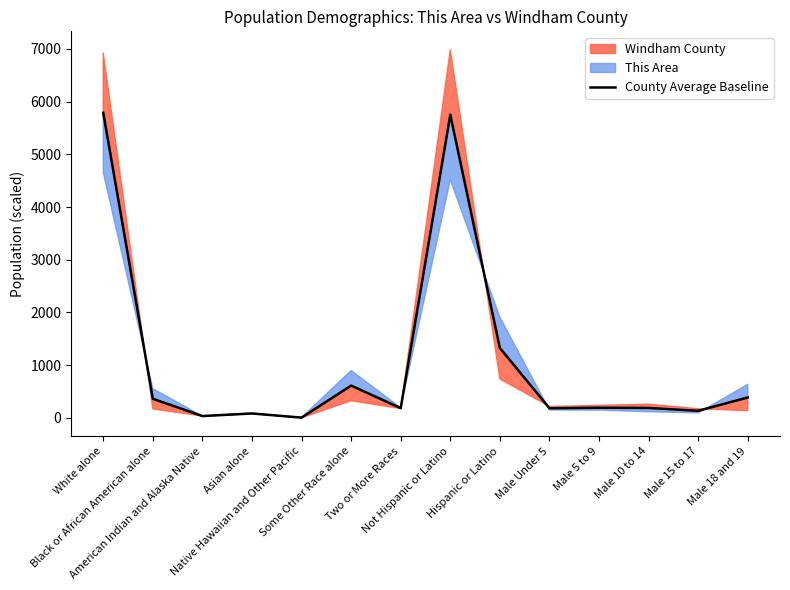

Reading left to right, transcribe all the data shown in this chart.

5788.1	363.3	35.8	84.8	5.9	613.1	186.0	5750.5	1326.7	183.8	193.5	189.5	135.0	387.9